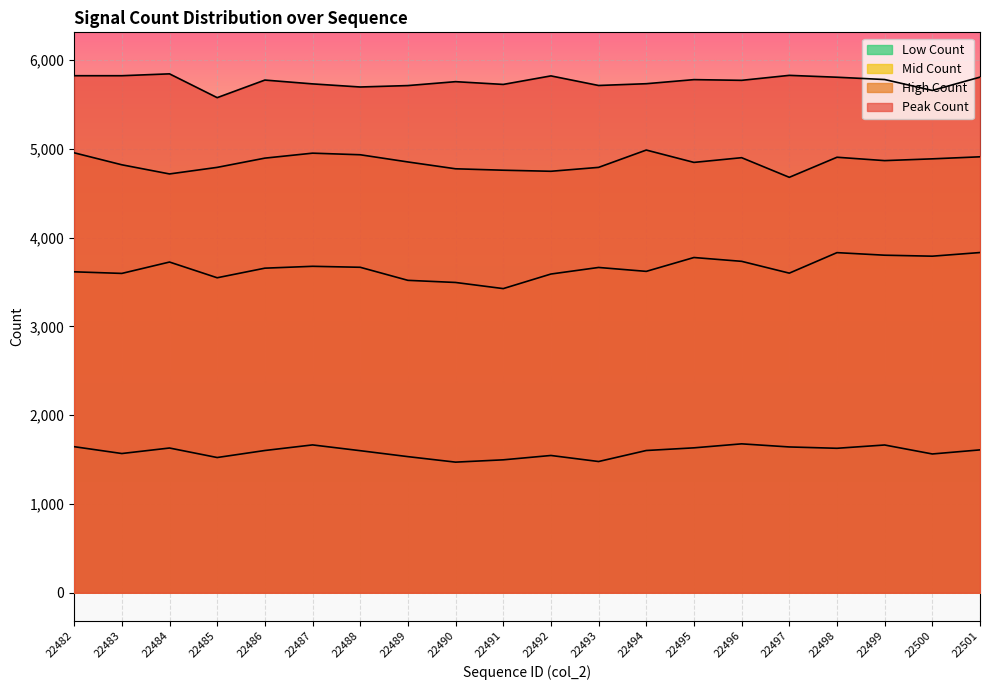

True or false: Mid Count and Low Count intersect in this chart.

False